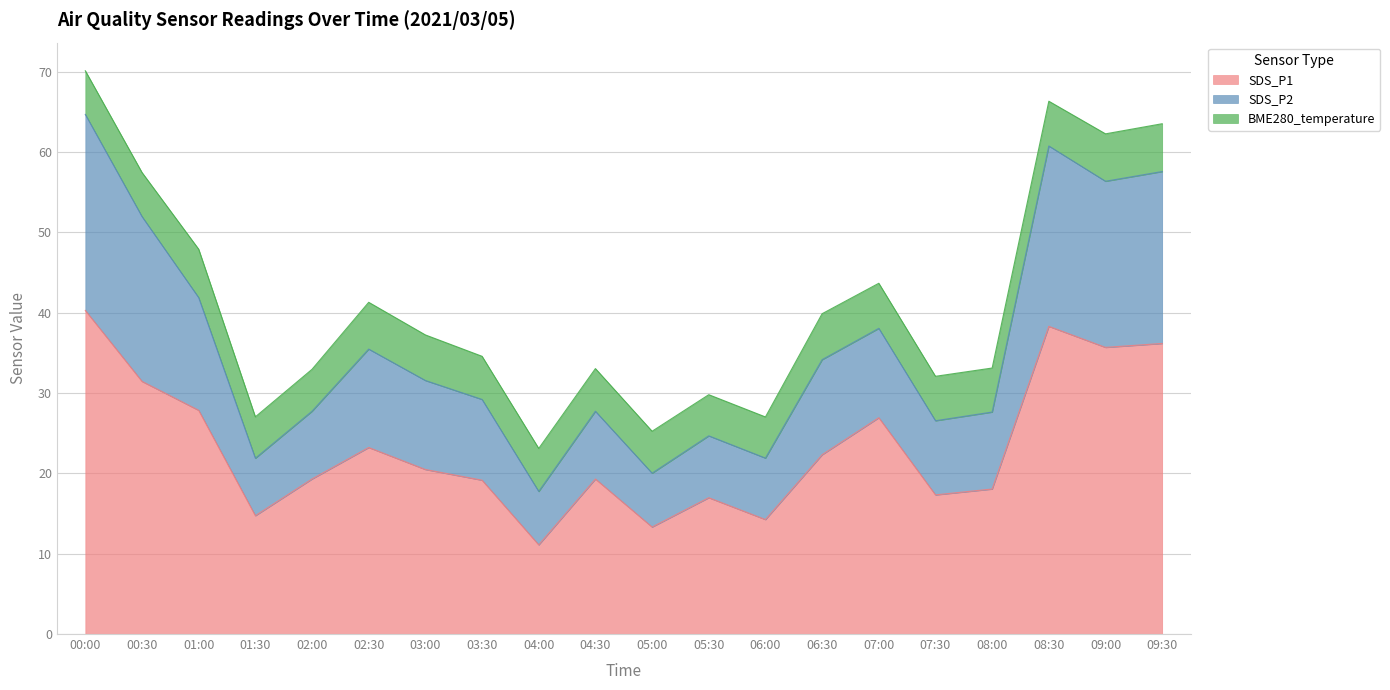

What is the total value across all series at 07:00?

43.7